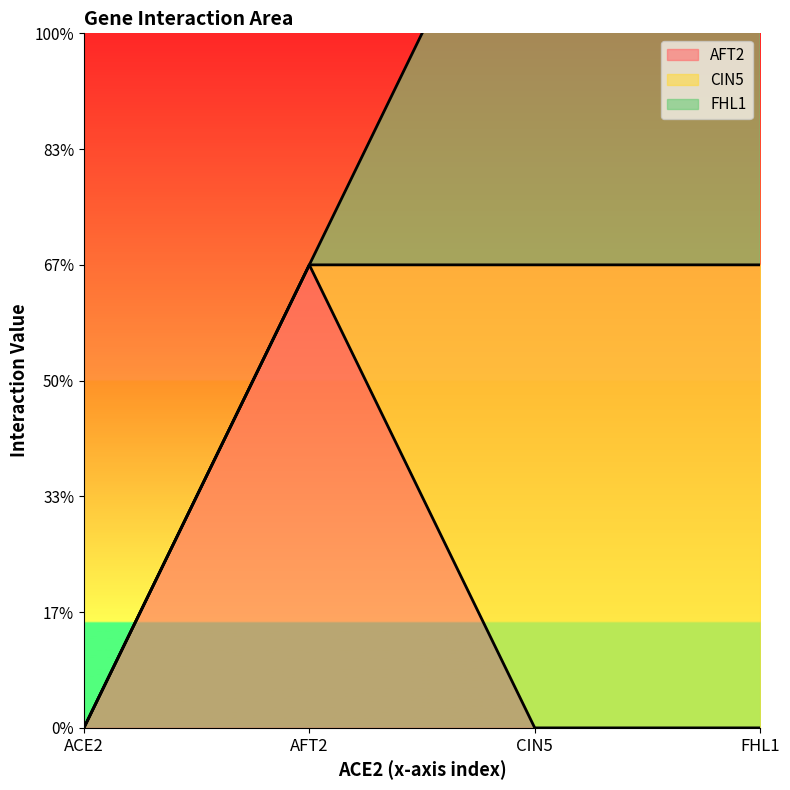

What is the sum of all AFT2 values?

1